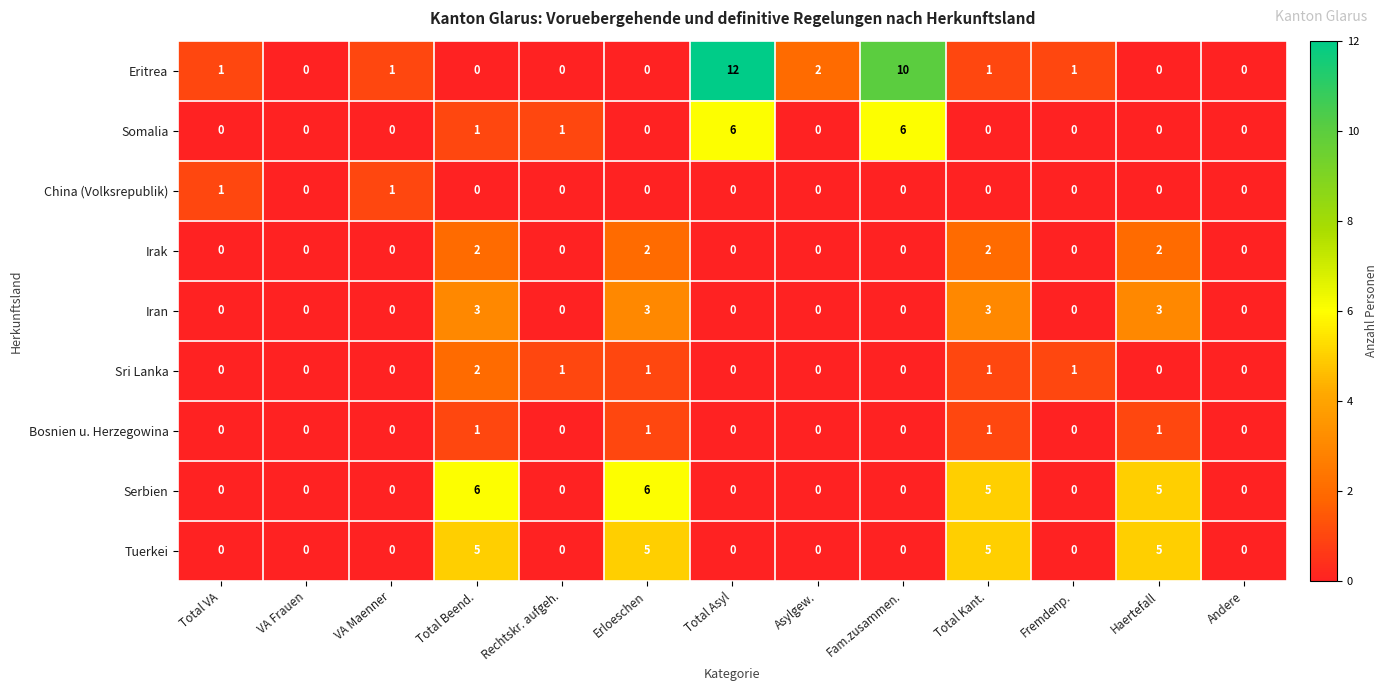

What is the total value across all series at VA Maenner?

2